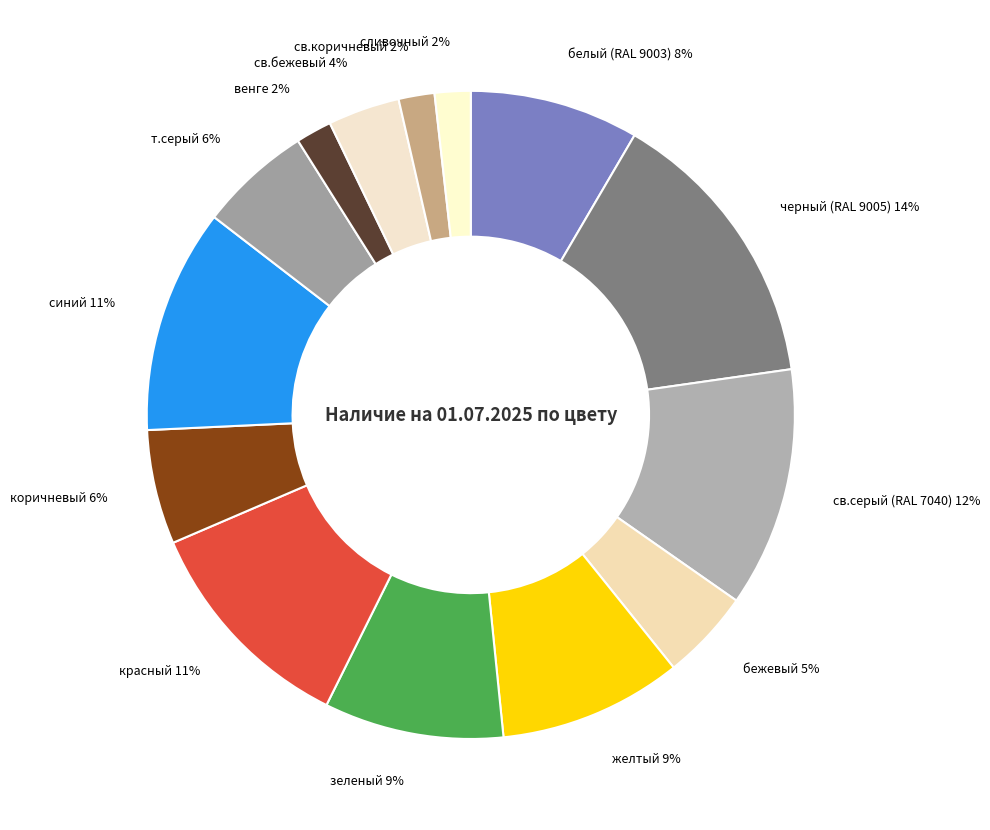

How many segments does this pie chart have?

14